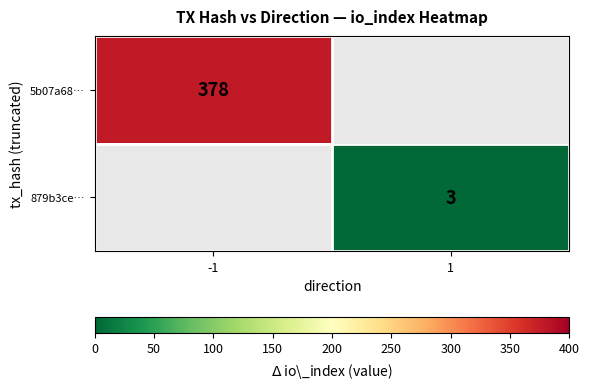

Is the value of 879b3ce… at 1 greater than the value of 5b07a68… at -1?

No